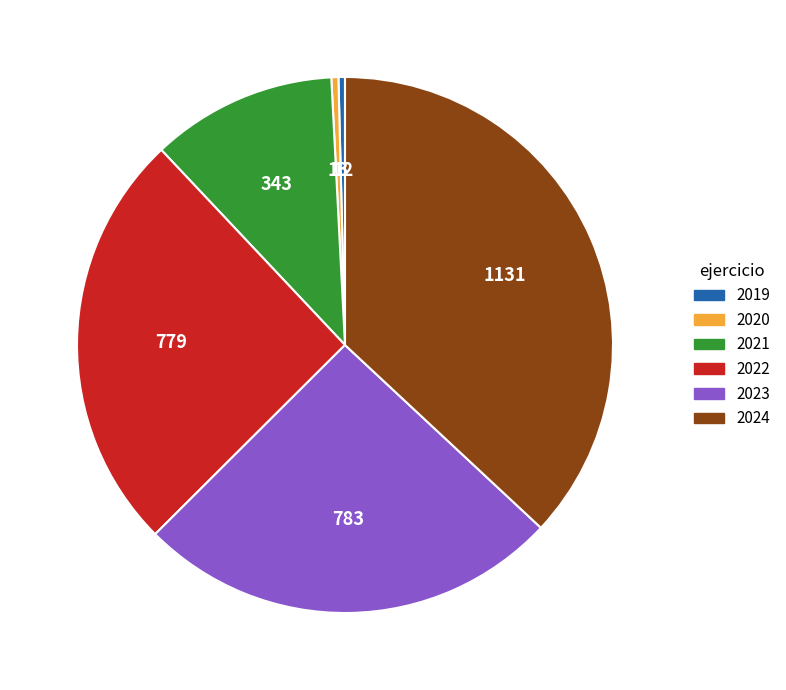

The 2024 slice represents 37% of the pie. True or false?

True